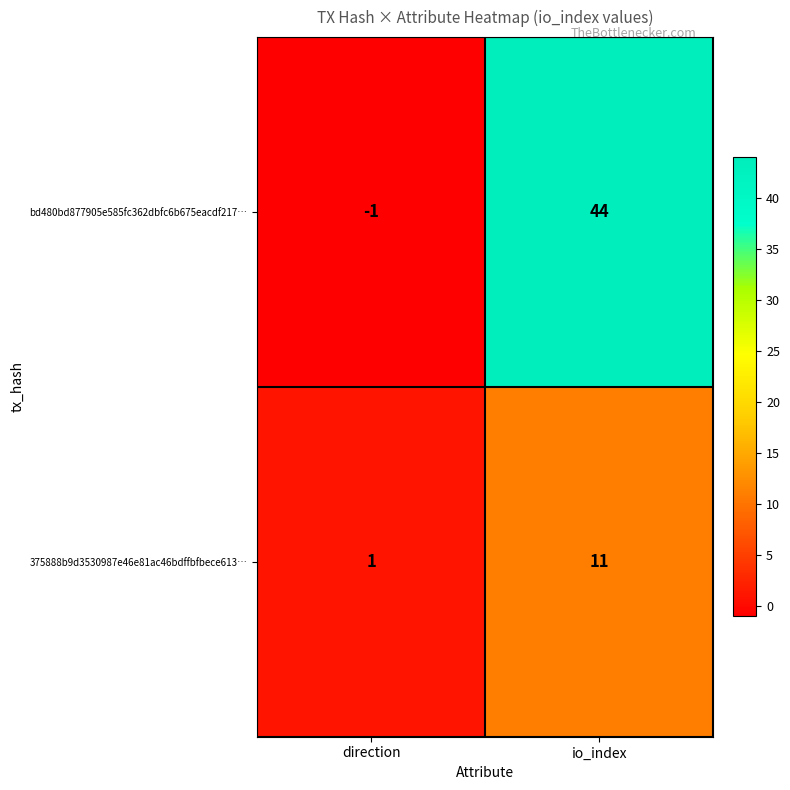

At which category is the sum across all series the highest?

io_index